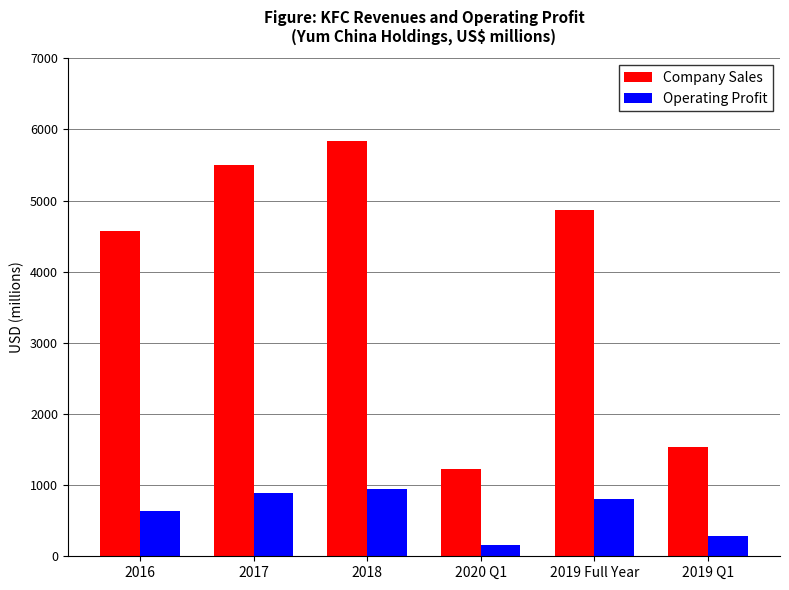

At how many categories does at least one series exceed 967?

6